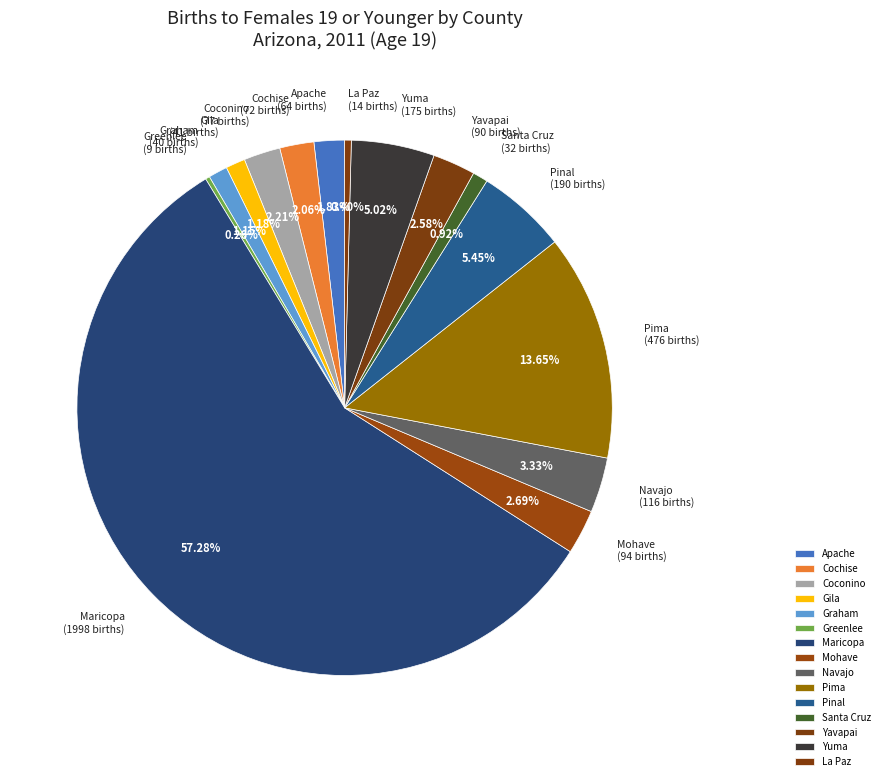

Approximately how many times larger is the value at Yuma compared to Mohave?

1.9